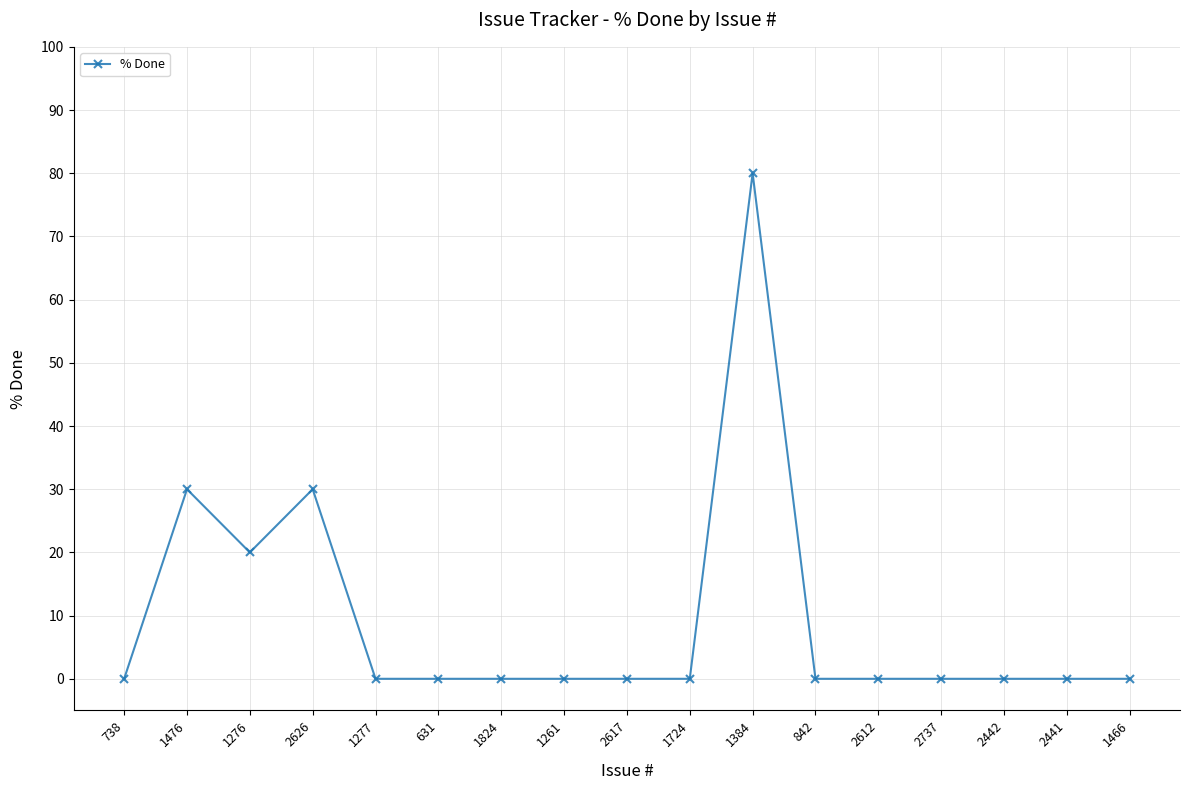

What is the maximum value shown in the chart?

80